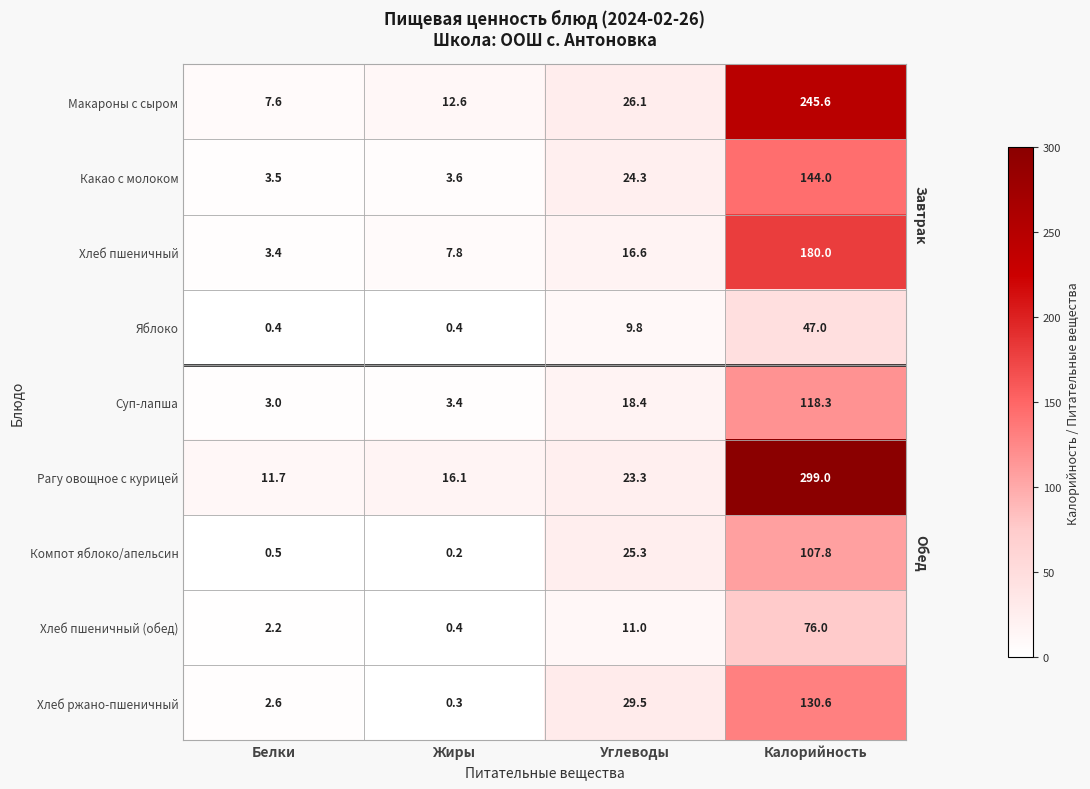

What is the sum of the Хлеб пшеничный values at Углеводы and Белки?

20.0